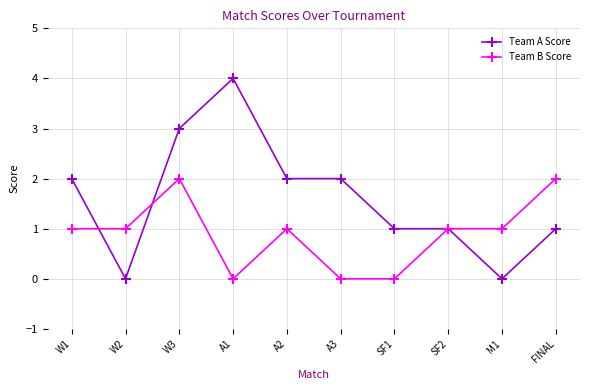

Where is the first local minimum for Team A Score?

W2